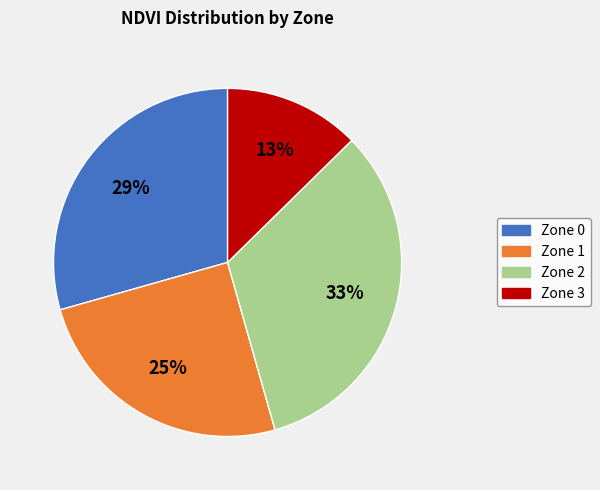

Do Zone 0 and Zone 3 together represent more than half of the pie?

No